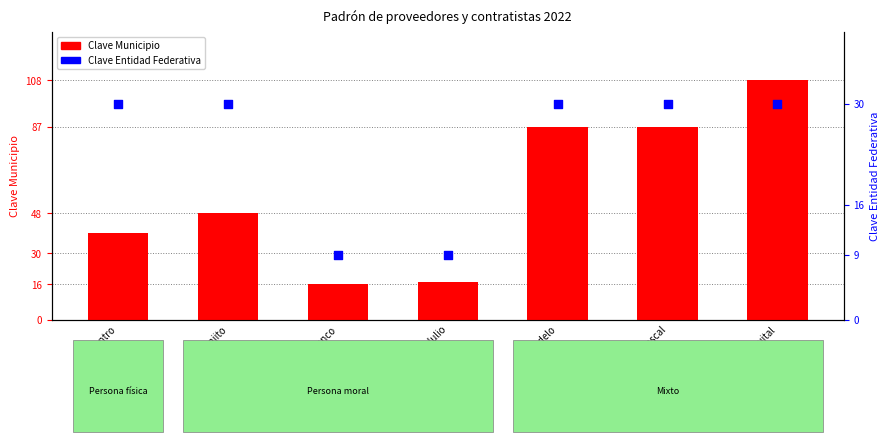

Which series has the largest Y range (max minus min)?

Clave Municipio